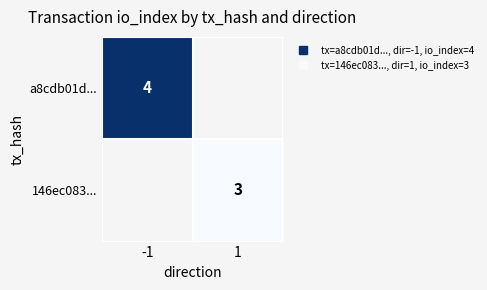

Rank the series by their average value, from highest to lowest.

a8cdb01d..., 146ec083...